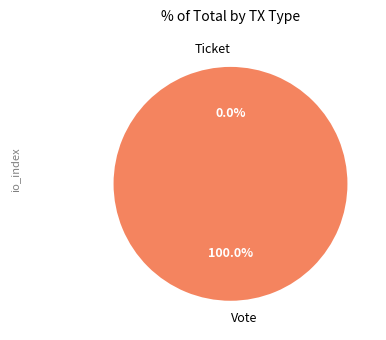

What is the change in value from Vote to Ticket?

-1